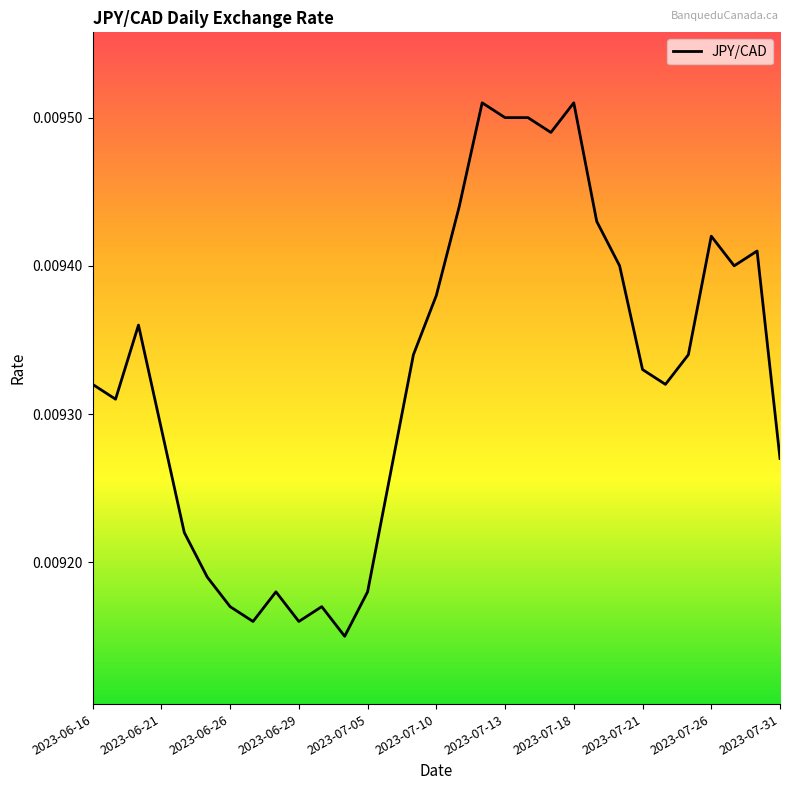

Which has a higher value, 2023-06-26 or 2023-07-26?

2023-07-26